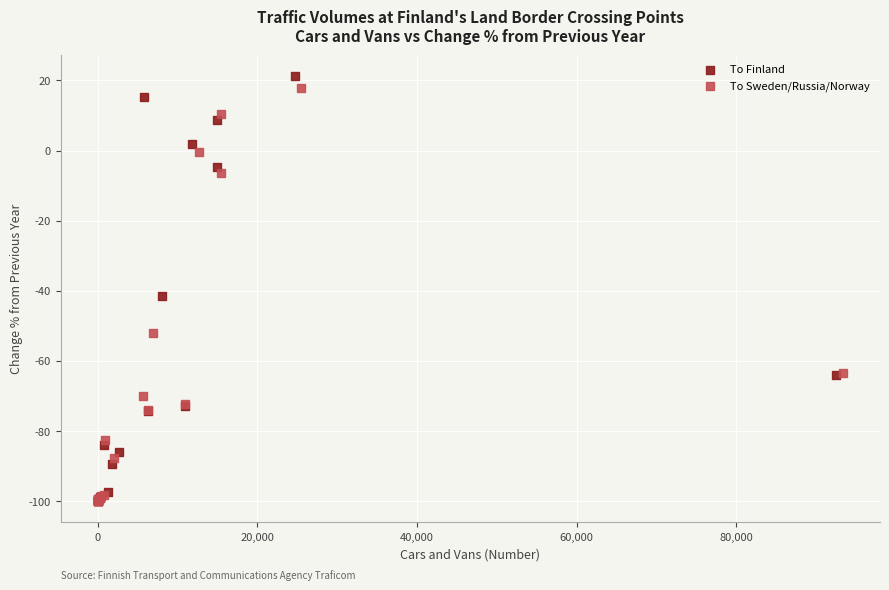

Which series has the widest spread of Y values?

To Finland